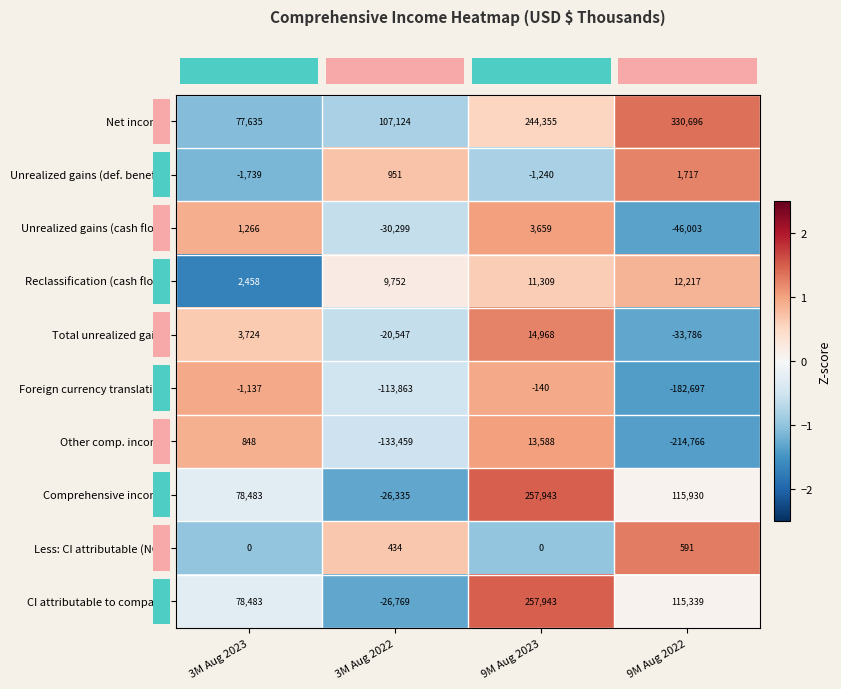

What value does the Net income series have at 3M Aug 2022, to the nearest 100?

107100